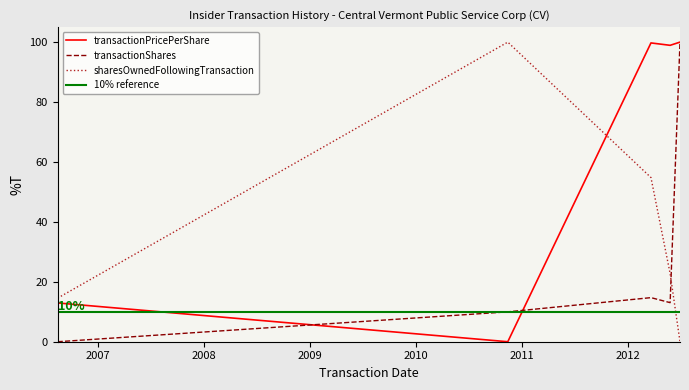

What is the maximum value for sharesOwnedFollowingTransaction?

100.0